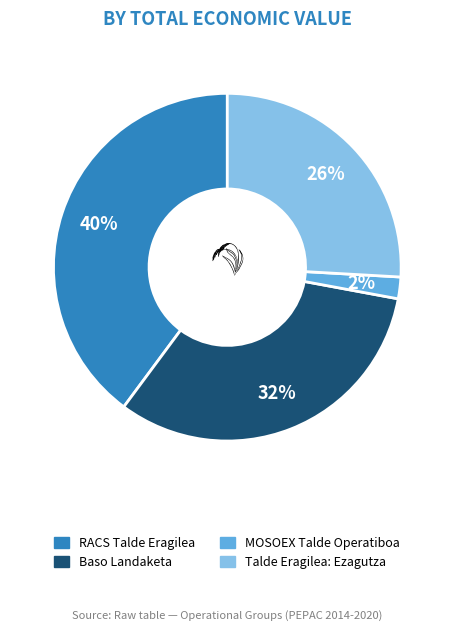

The RACS Talde Eragilea slice represents 51% of the pie. True or false?

False